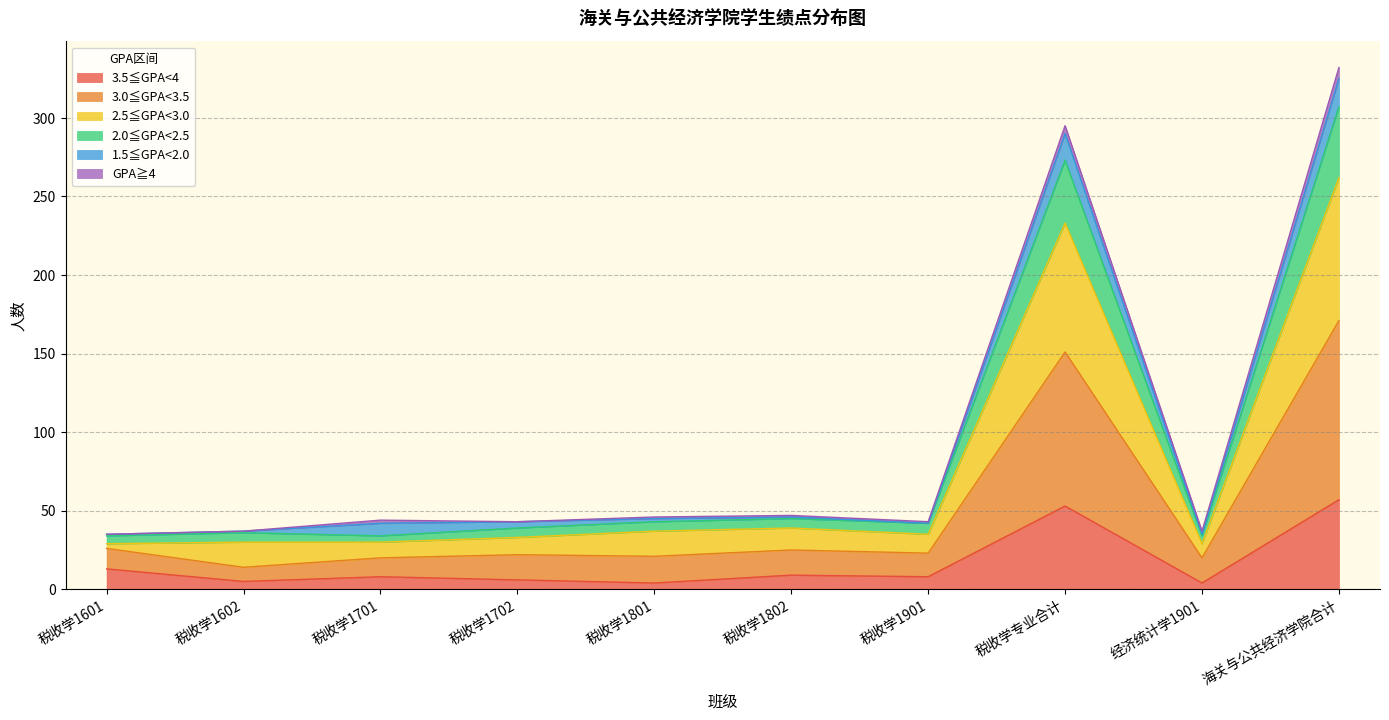

Does the chart display data point markers on the line(s)?

No